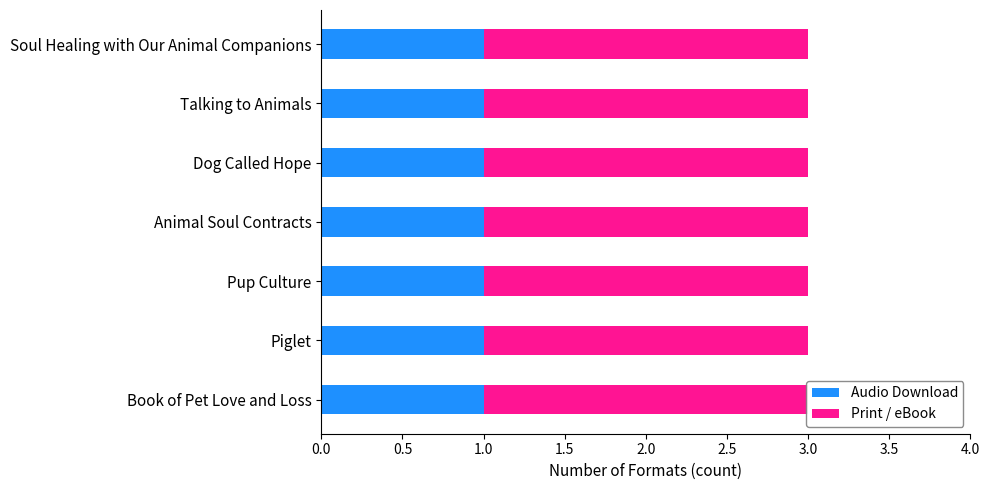

What is the total value across all series at Animal Soul Contracts?

3